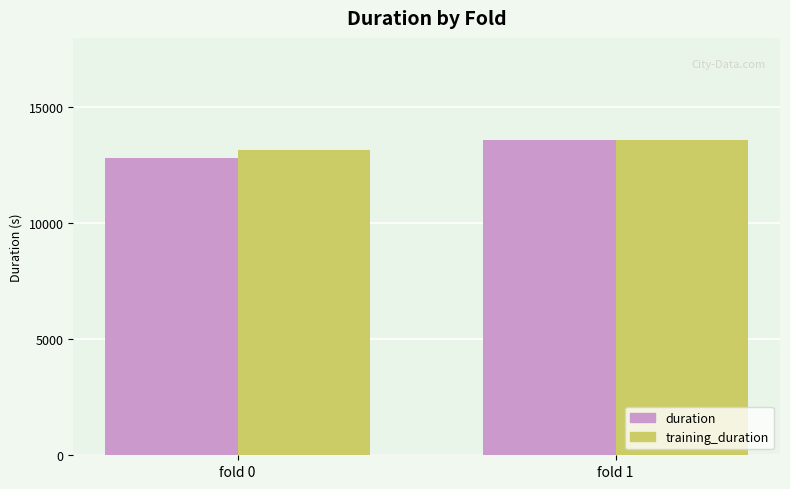

Reading left to right, extract all data points from this chart.

duration: 12821.0	13601.2
training_duration: 13174.9	13582.8